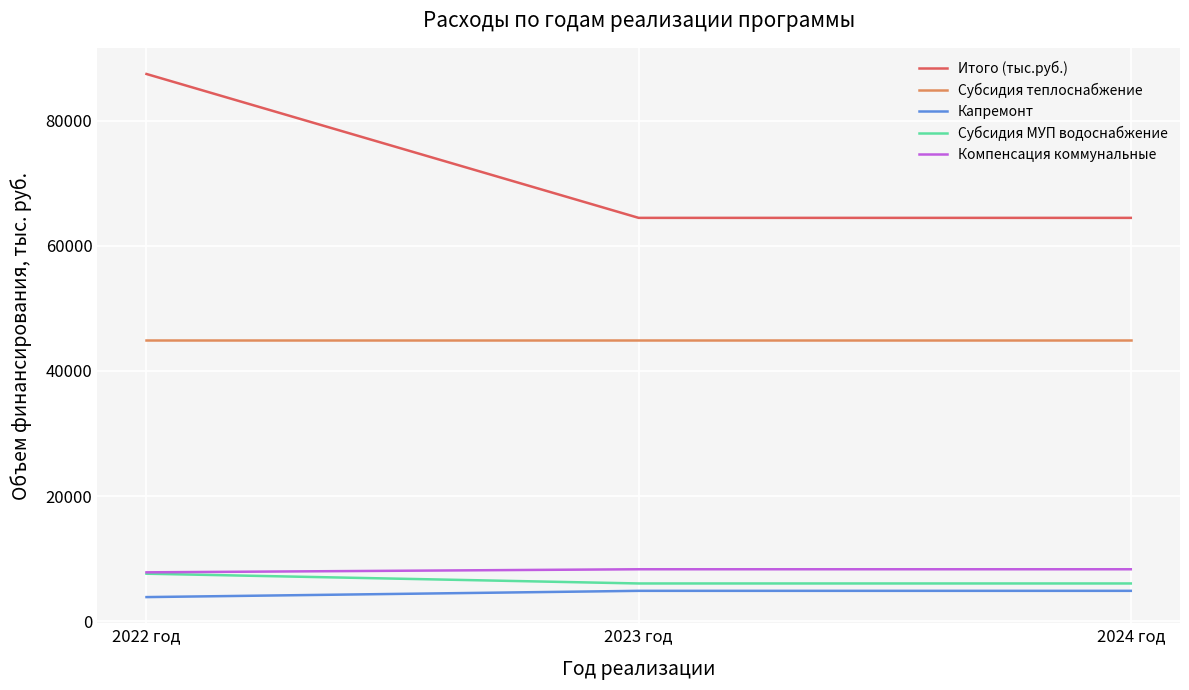

Between 2022 год and 2023 год, which series saw the biggest shift?

Итого (тыс.руб.)